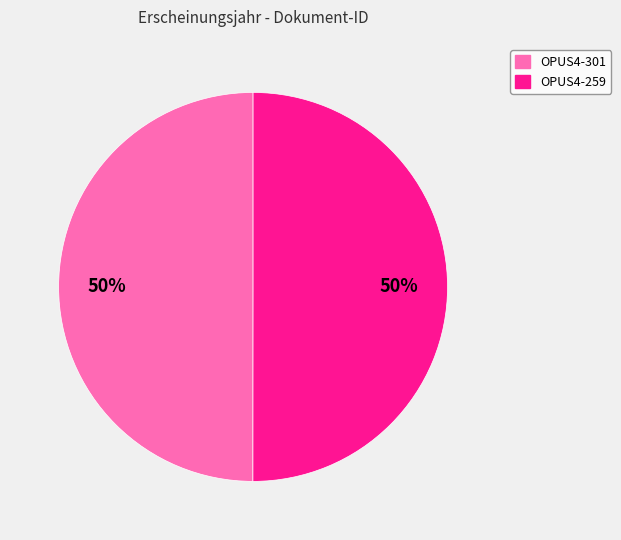

How many slices are in this pie chart?

2